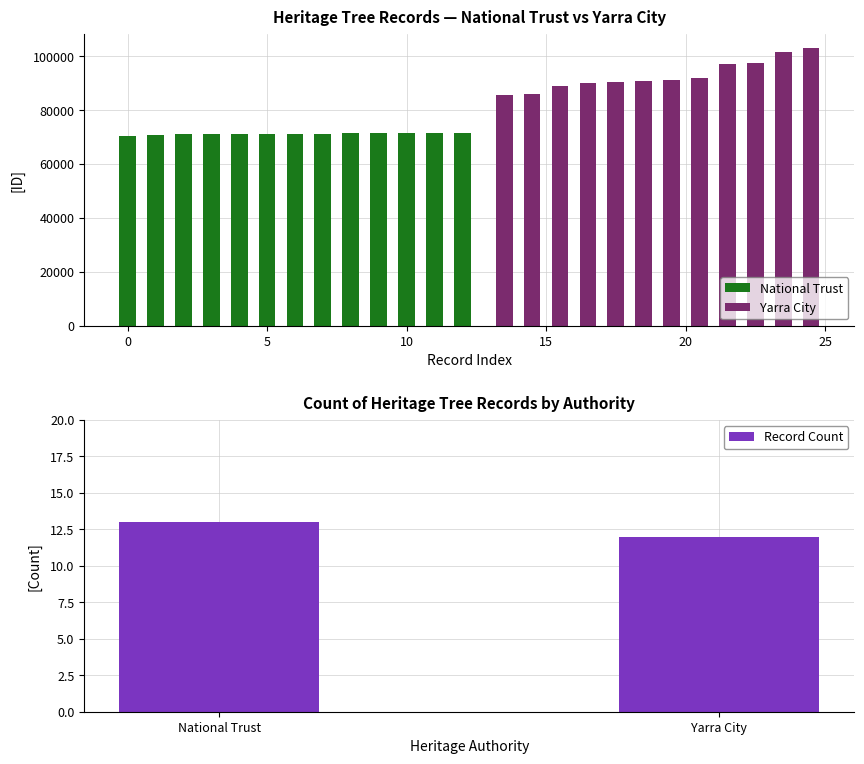

What value does the Record Count series have at National Trust?

13